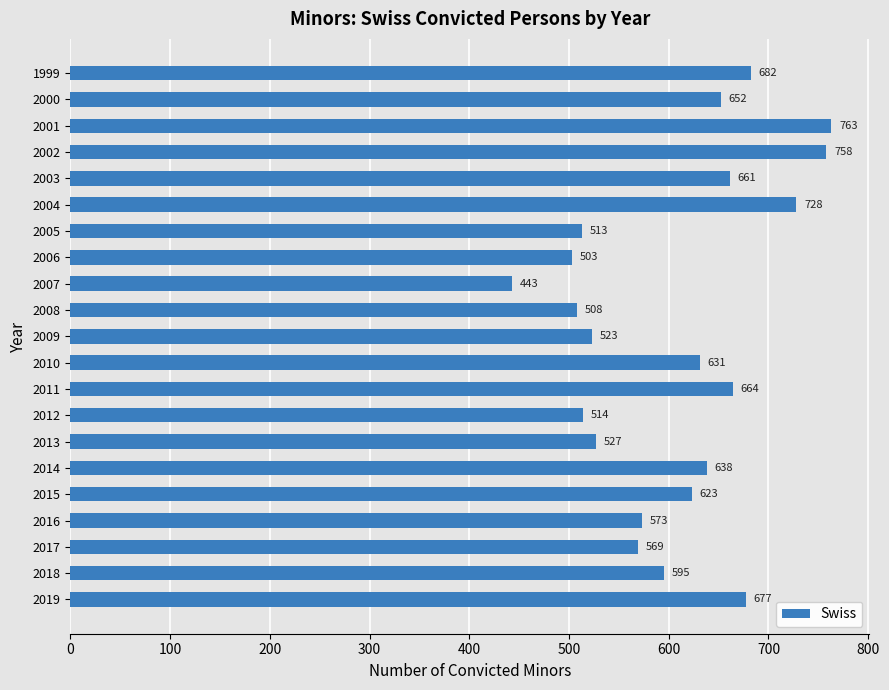

Which label corresponds to the largest value in the chart?

2001